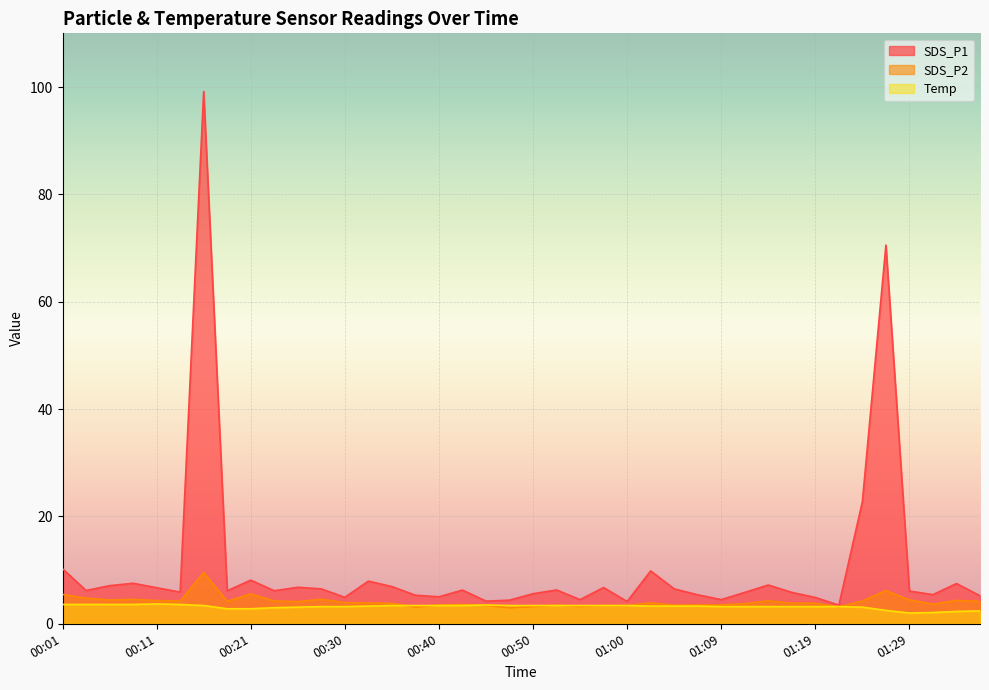

What is the spread (max minus min) of values at 00:23?

3.2